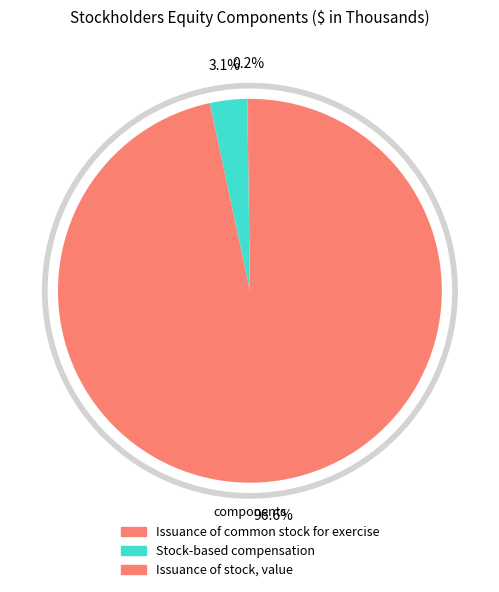

Does Issuance of stock, value account for over 50% of the chart?

Yes